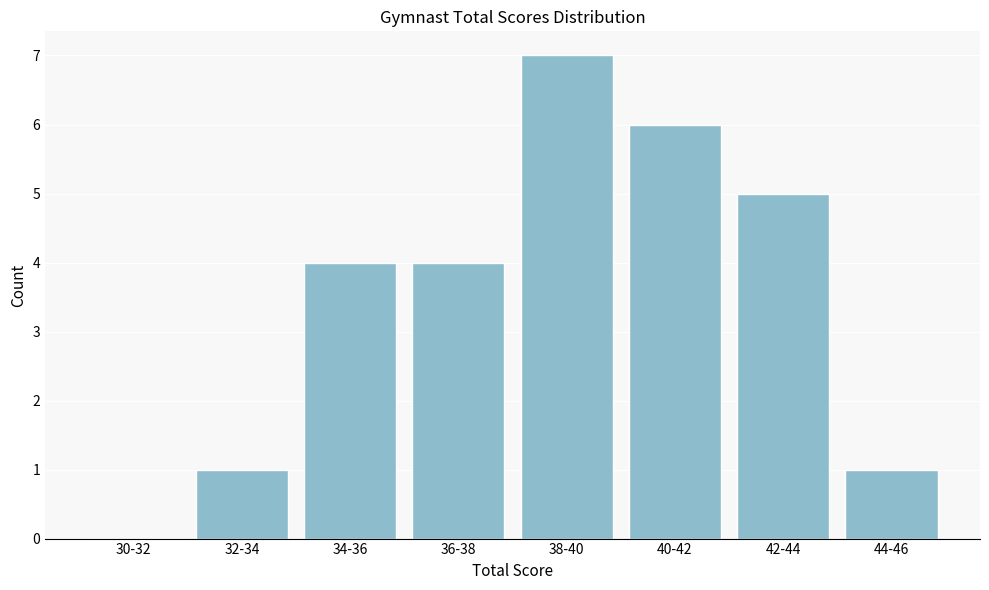

Reading left to right, extract all data points from this chart.

30-32=0	32-34=1	34-36=4	36-38=4	38-40=7	40-42=6	42-44=5	44-46=1